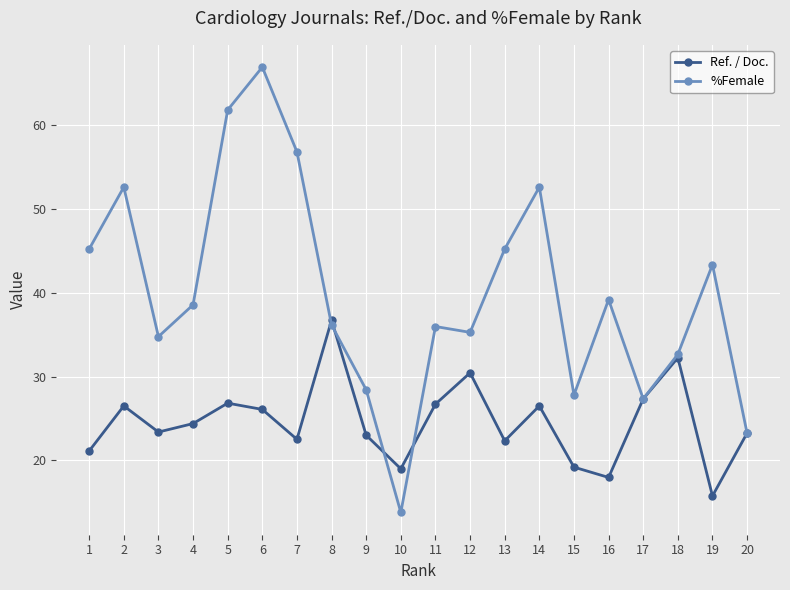

What are all the series names shown in the legend?

Ref. / Doc., %Female